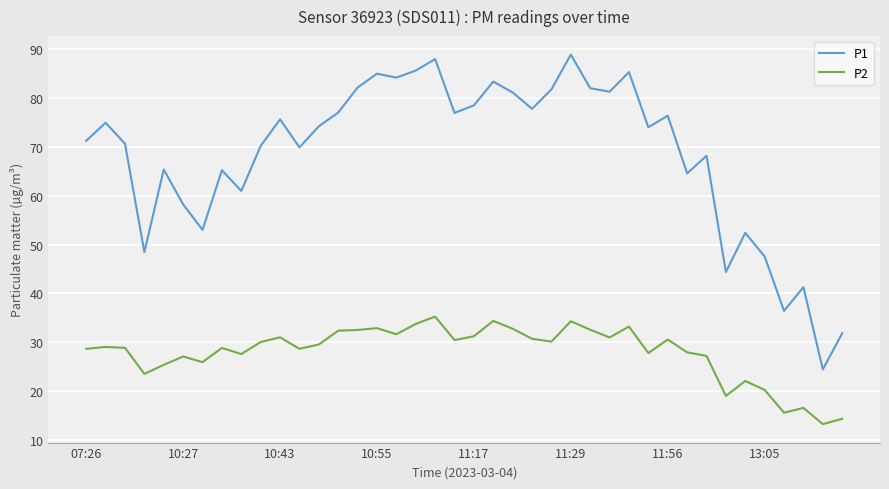

Which series has the largest range (max minus min)?

P1